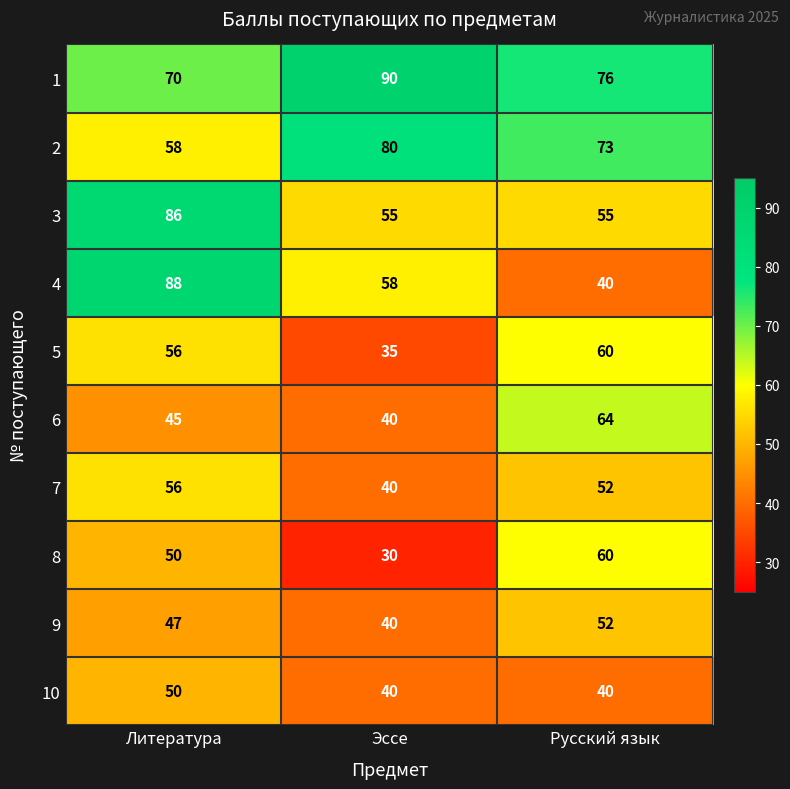

True or false: 4 has a value of 100 at Эссе.

False